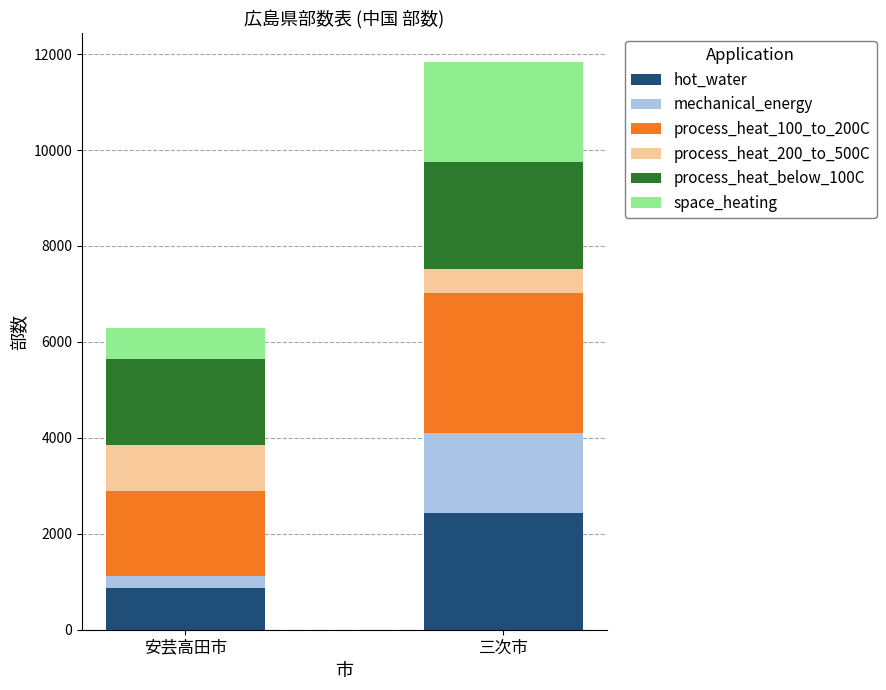

Which category has the lowest value in the hot_water series?

安芸高田市